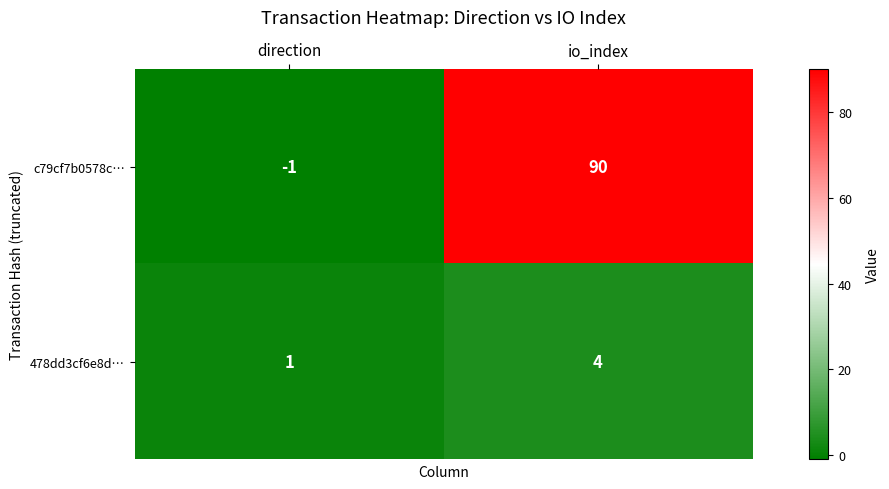

Rank the series at direction from highest to lowest value.

478dd3cf6e8d…, c79cf7b0578c…